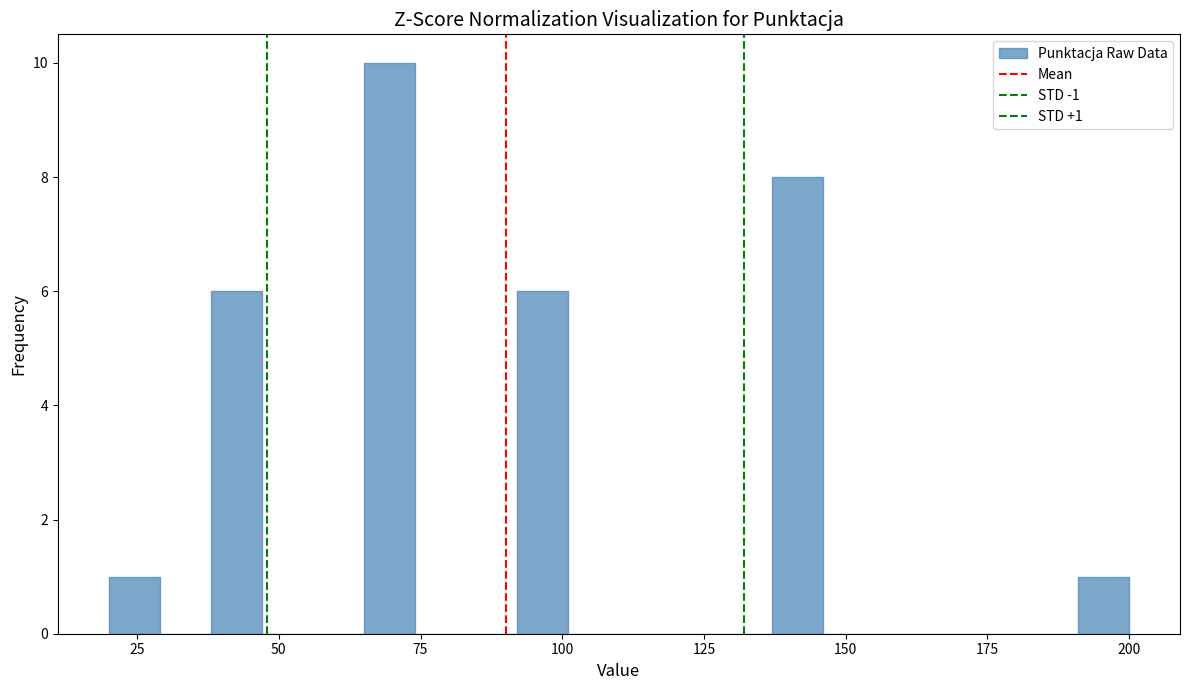

Around what value on the x-axis is the tallest bar? Give the approximate position of its centre, as read against the axis.

70